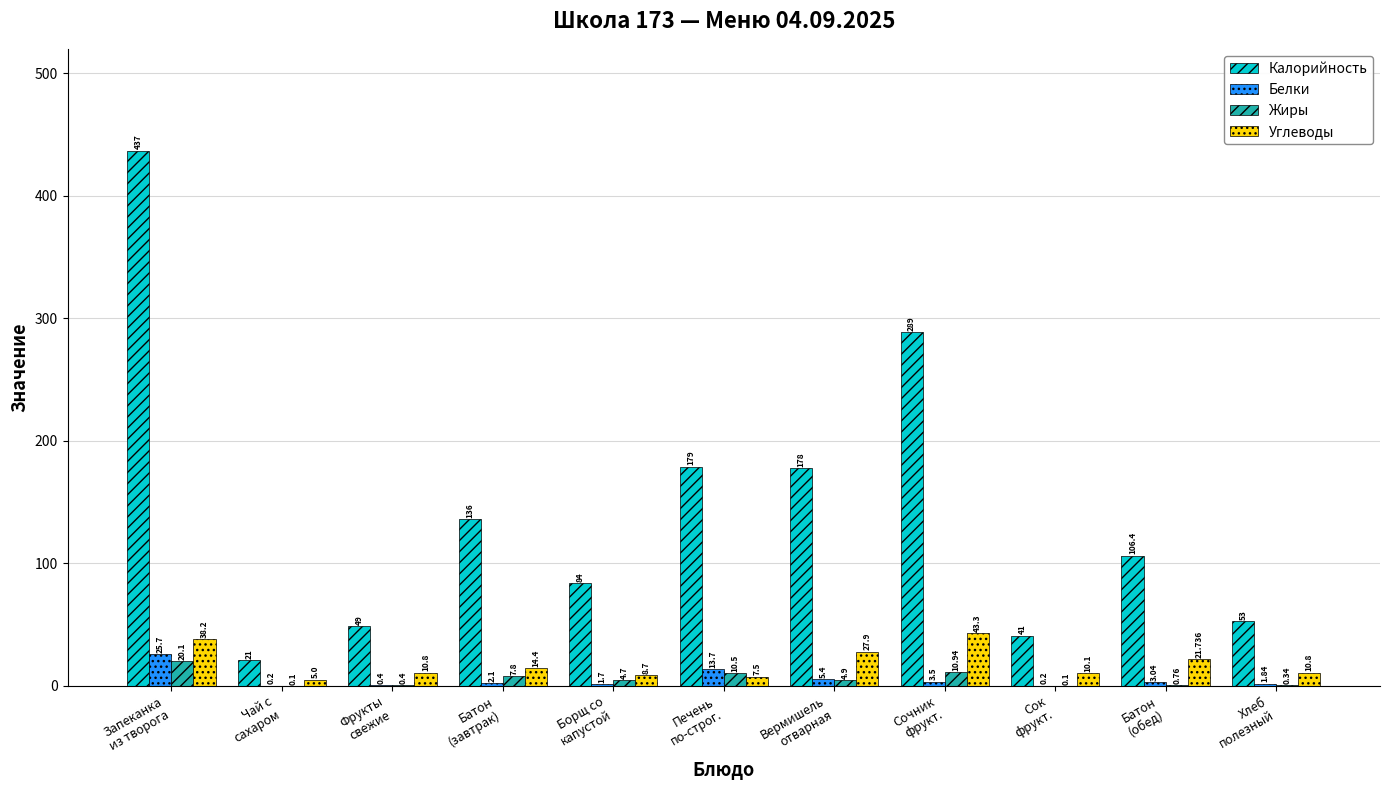

How many values in the Углеводы series exceed 10?

8